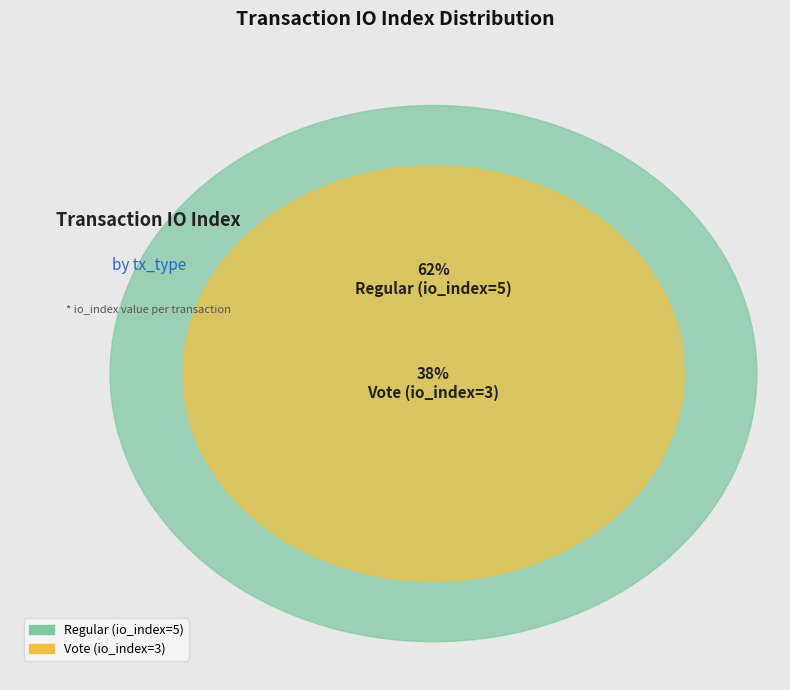

What is the smallest slice in the pie chart?

Vote (io_index=3)